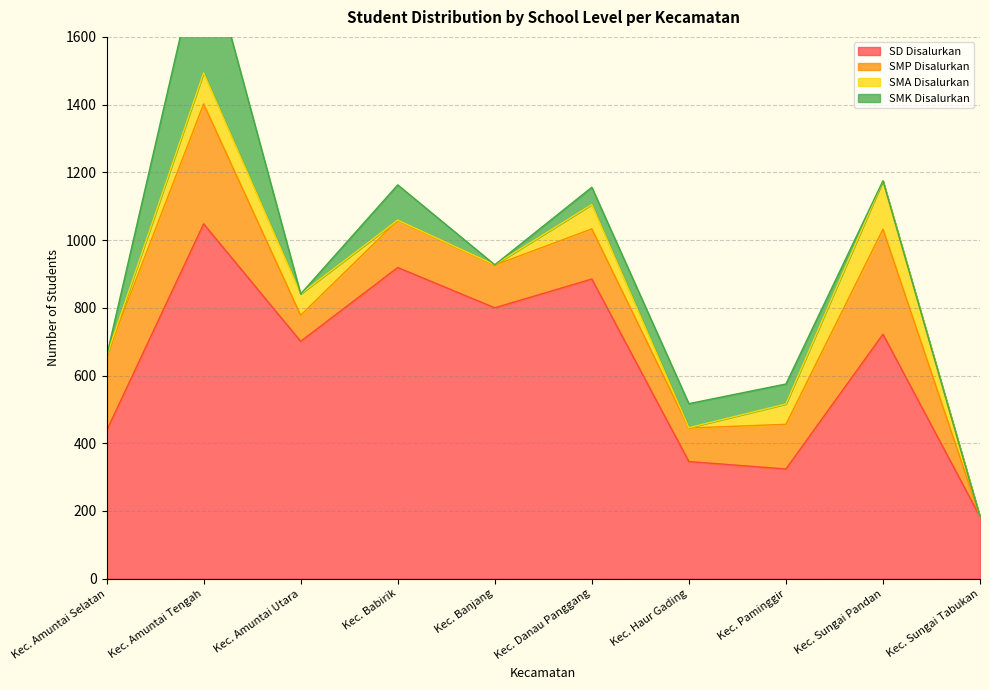

What is the label of the 6th point from the right?

Kec. Banjang